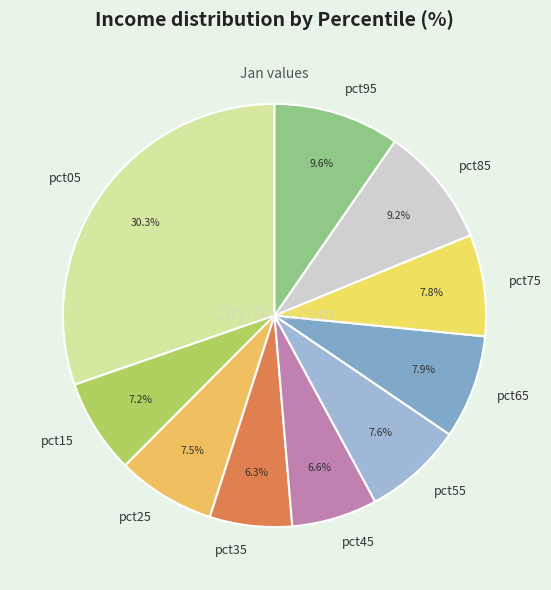

Is the sum of pct75 and pct55 greater than half?

No